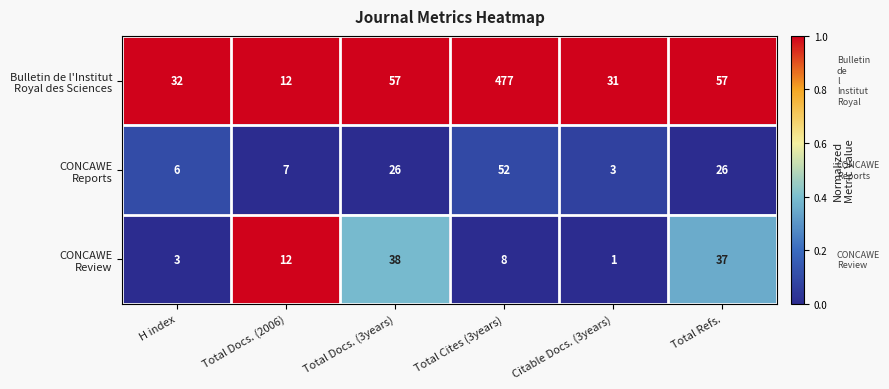

What is the total value across all series at Total Docs. (2006)?

31